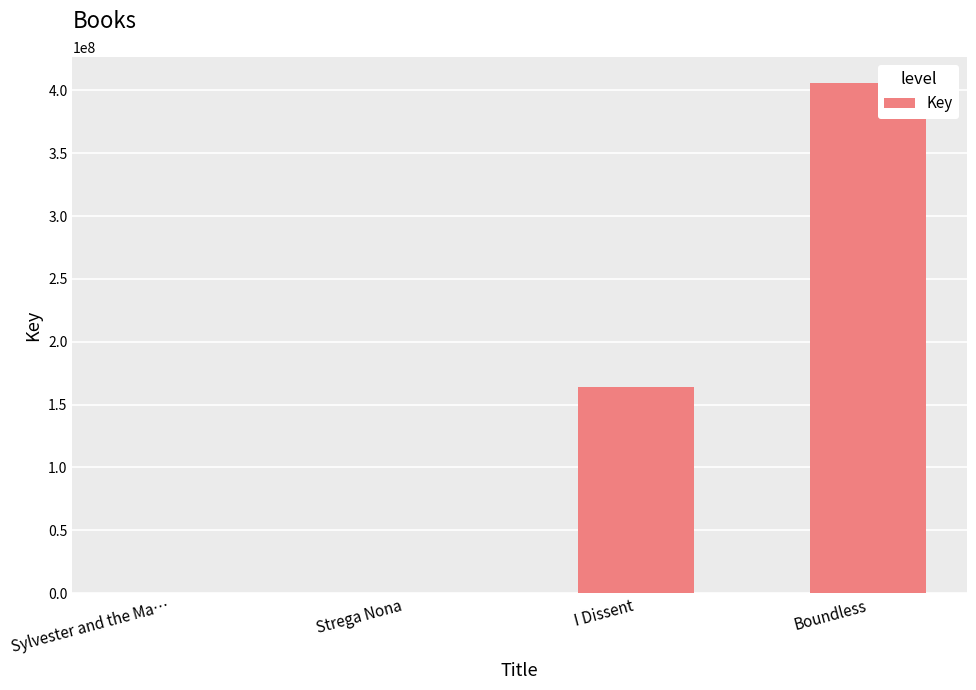

Between I Dissent and Sylvester and the Ma…, which is larger?

I Dissent